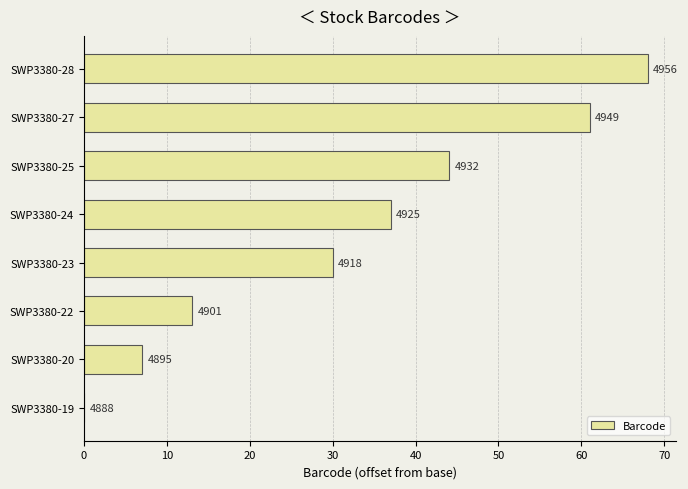

How many data points are less than 37?

4